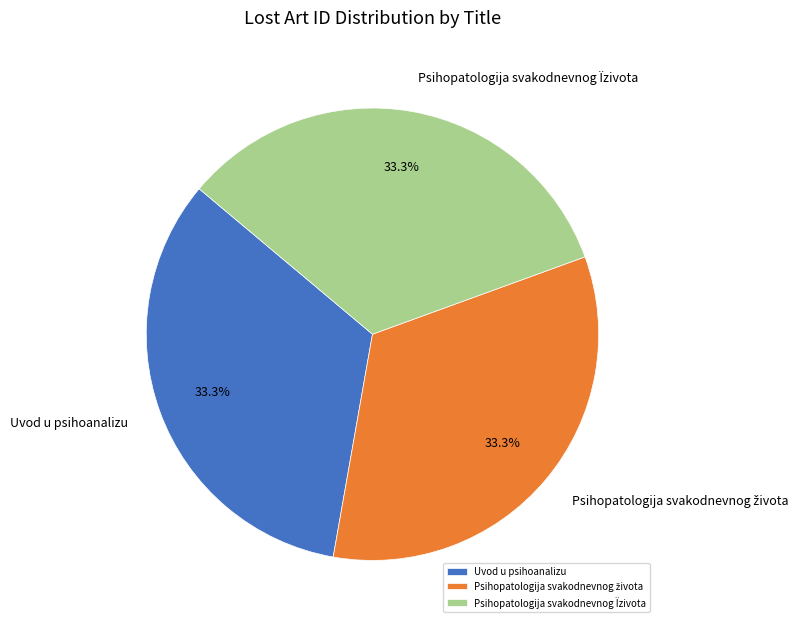

What portion of the pie excludes Psihopatologija svakodnevnog Ïzivota?

66.7%